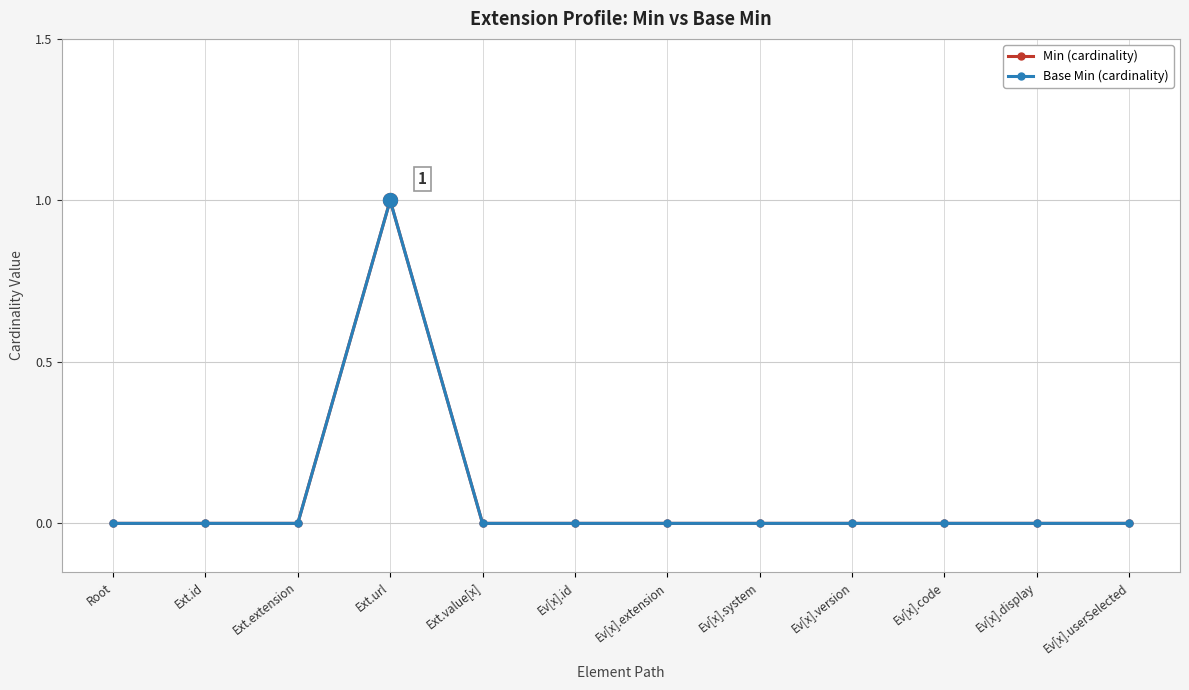

Does the chart have visible grid lines?

Yes